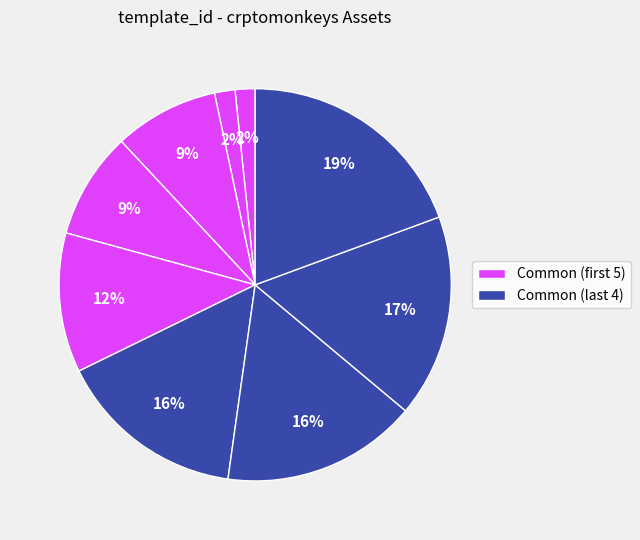

How many segments does this pie chart have?

9